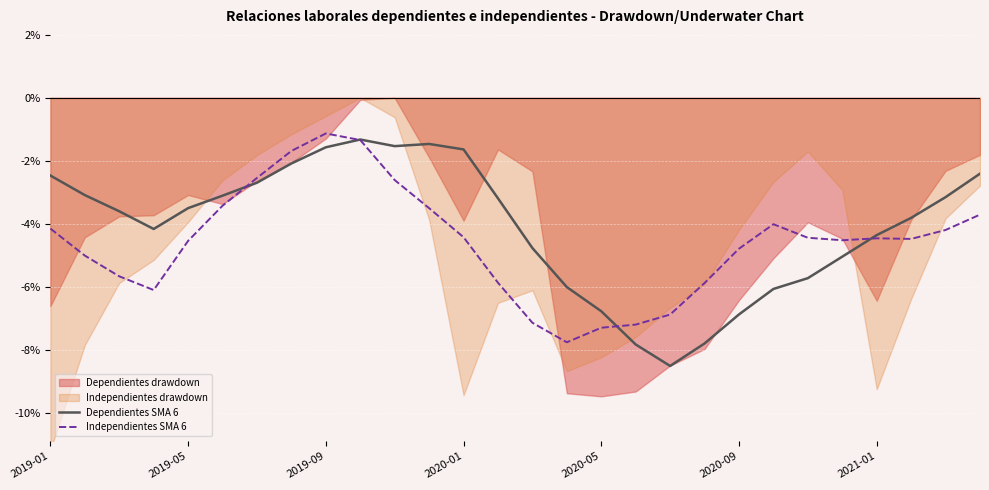

The value of Dependientes SMA 6 at 2019-05 is -6.0. True or false?

False